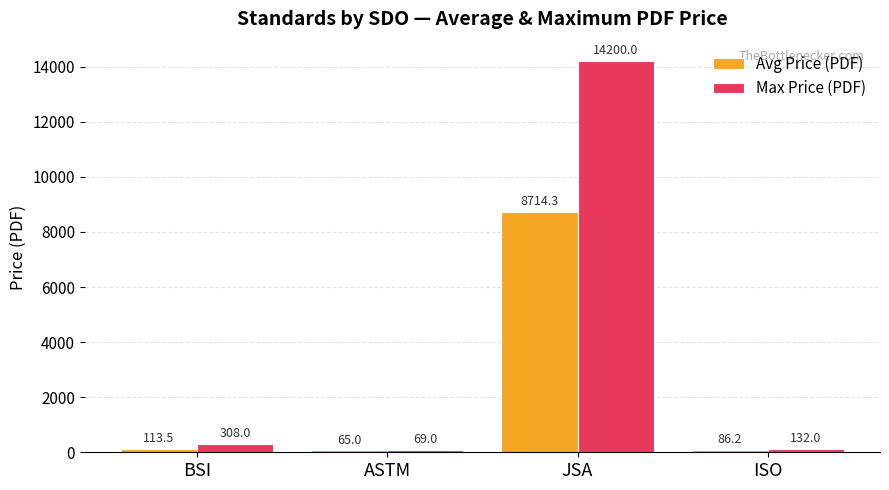

Rank the categories by Avg Price (PDF) value from lowest to highest.

ASTM, ISO, BSI, JSA